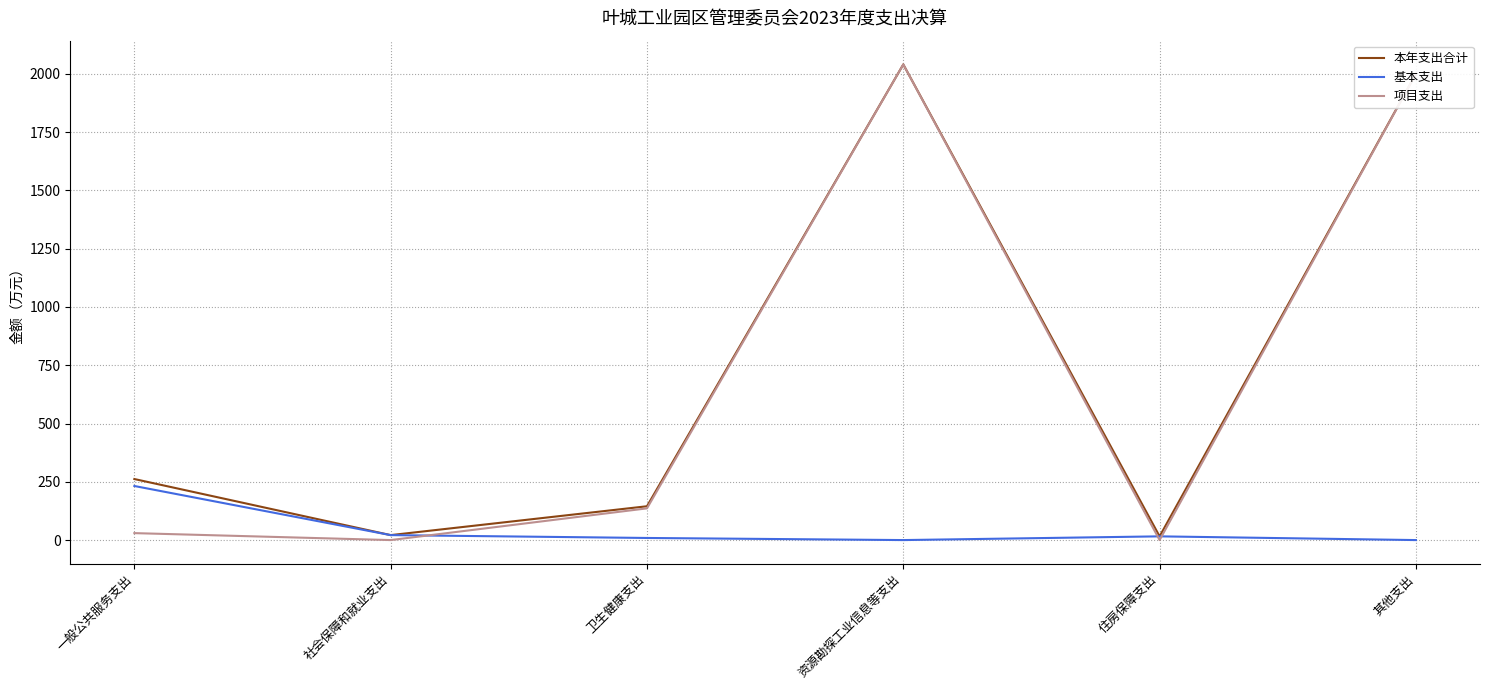

Which category has the highest value in the 基本支出 series?

一般公共服务支出